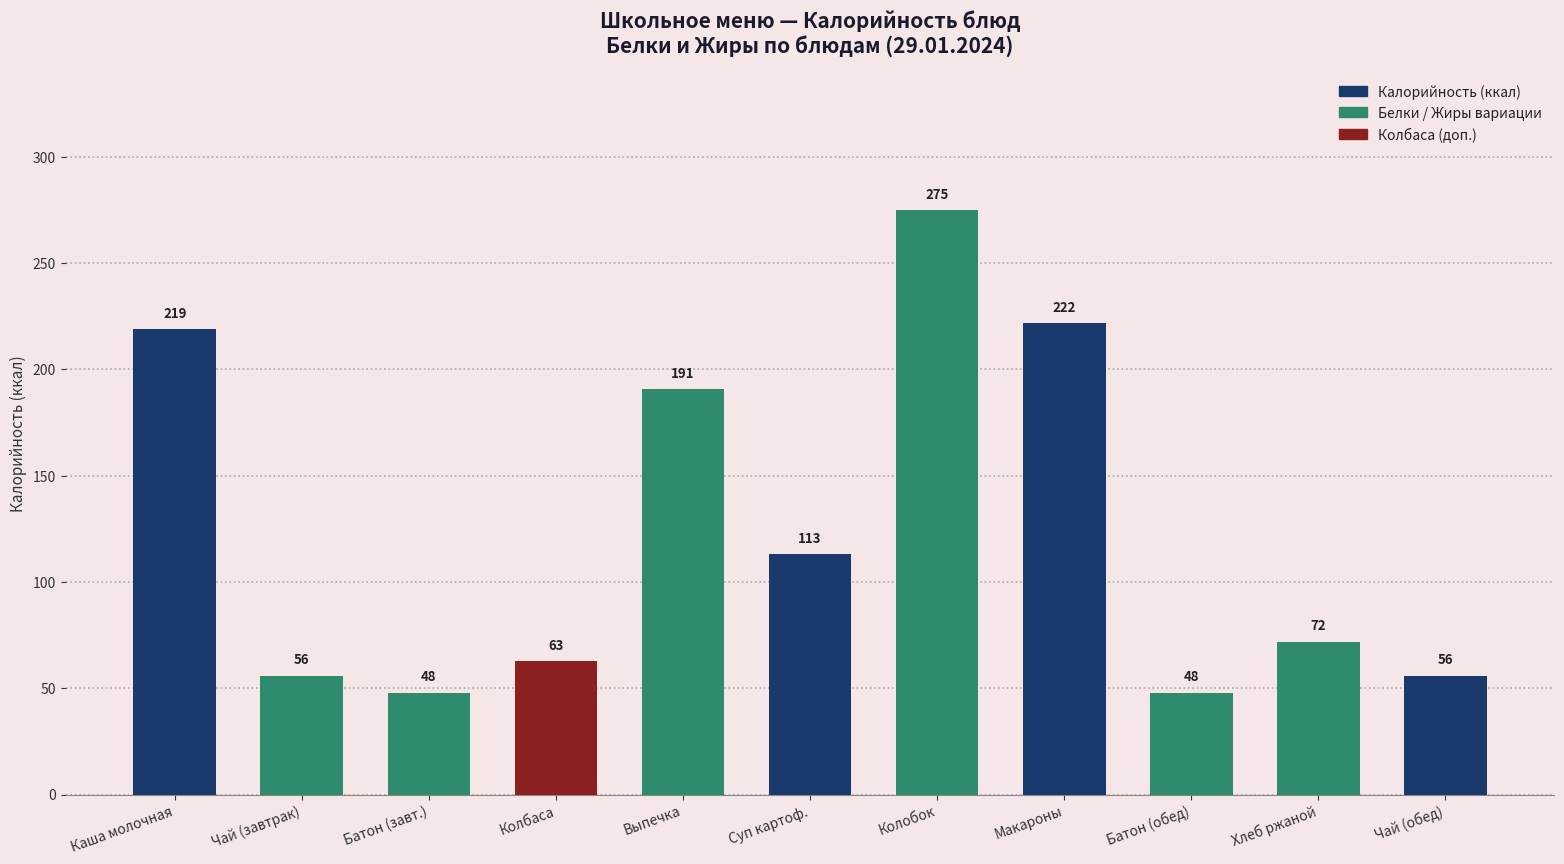

What is the difference between the maximum and minimum values?

227